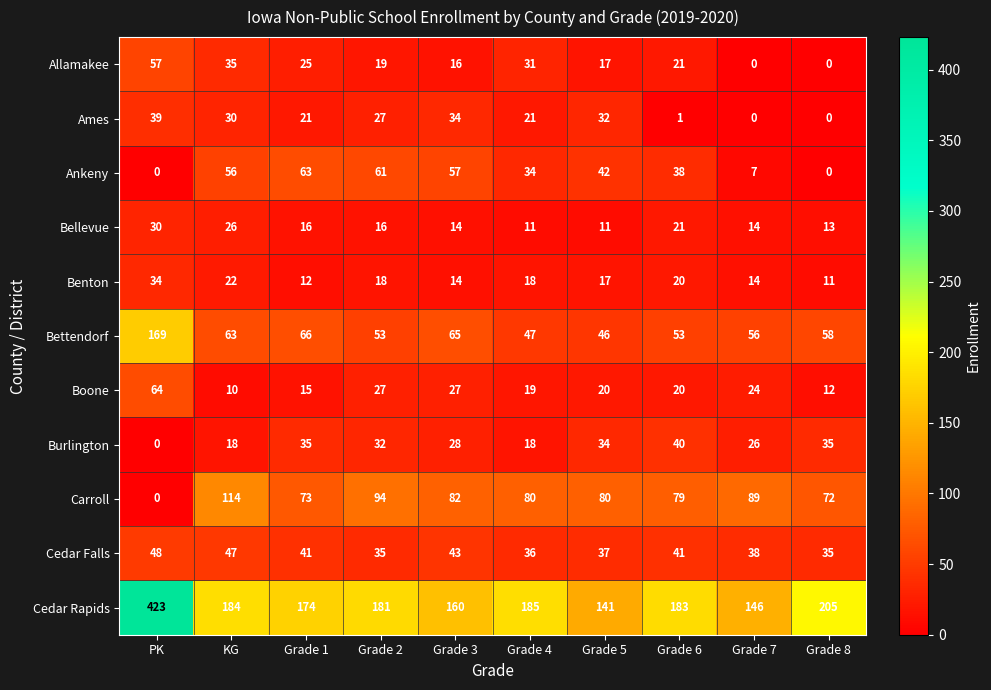

At which category is the sum across all series the highest?

PK